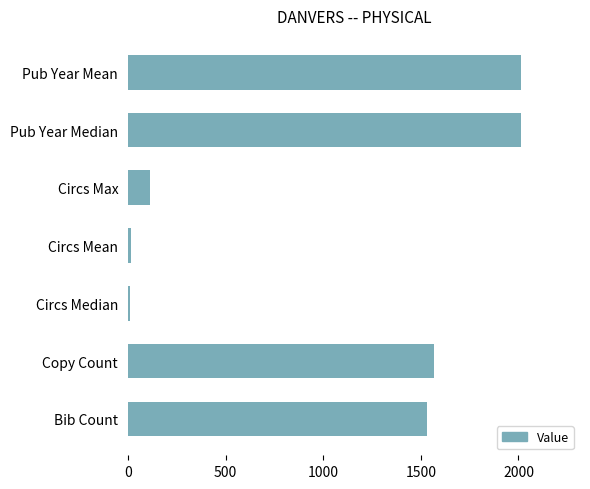

What is the minimum value shown in the chart?

11